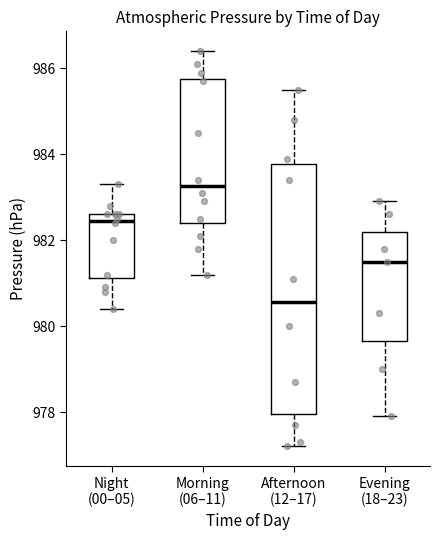

Comparing the boxes themselves (not the whiskers), which one is the tallest?

Afternoon (12–17)